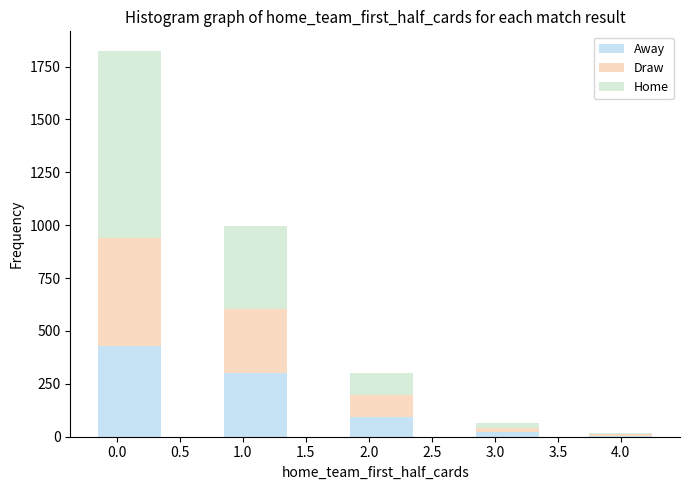

What is the highest value of the Away series?

430